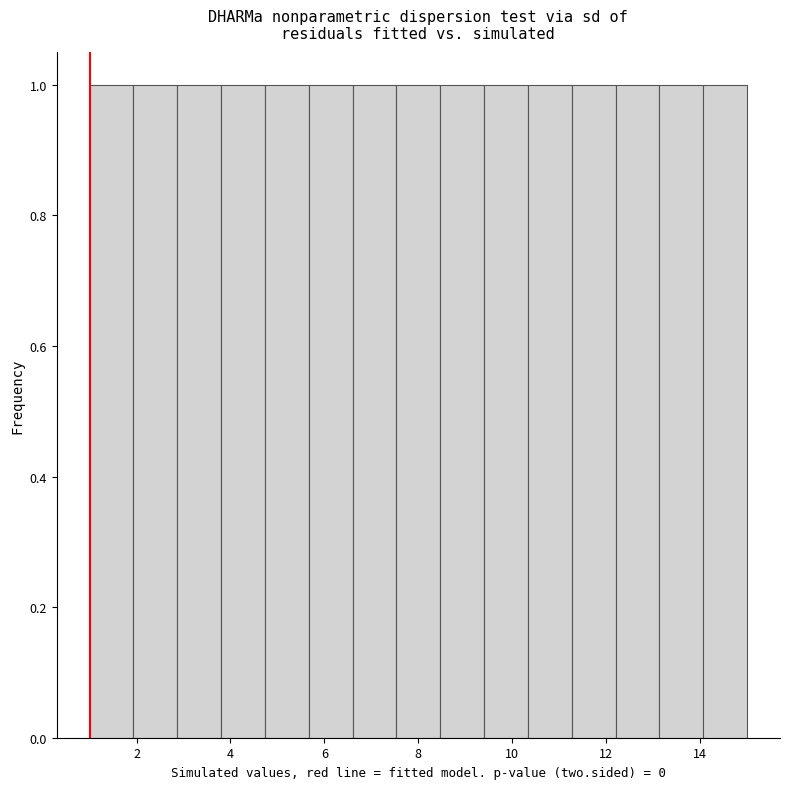

Reading left to right, list every bar in this chart as the range it spans on the x-axis followed by its height. Neither the bar edges nor the heights are printed on the chart, so give them approximately, as read against the axes.

1.0 to 2.0: 1
2.0 to 2.8: 1
2.8 to 3.8: 1
3.8 to 4.8: 1
4.8 to 5.6: 1
5.6 to 6.6: 1
6.6 to 7.6: 1
7.6 to 8.4: 1
8.4 to 9.4: 1
9.4 to 10.4: 1
10.4 to 11.2: 1
11.2 to 12.2: 1
12.2 to 13.2: 1
13.2 to 14.0: 1
14.0 to 15.0: 1